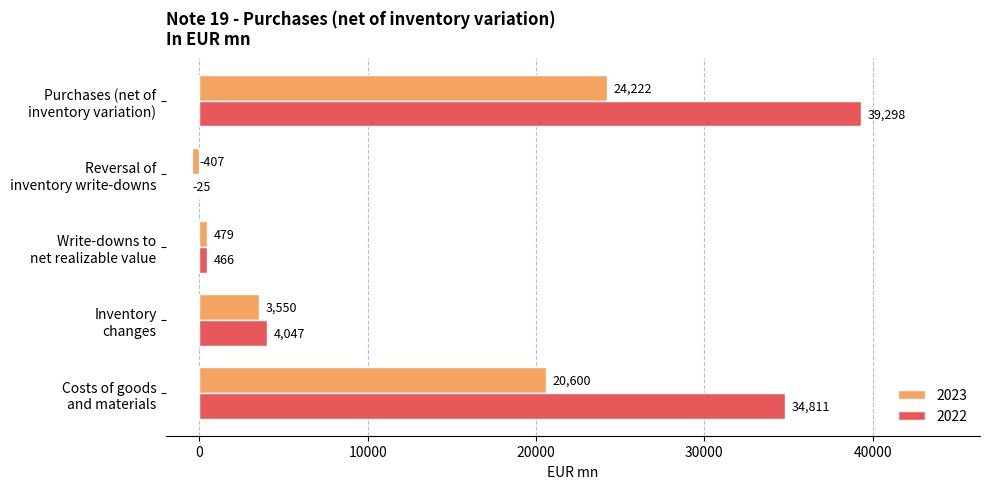

Which series has the largest total across all categories?

2022